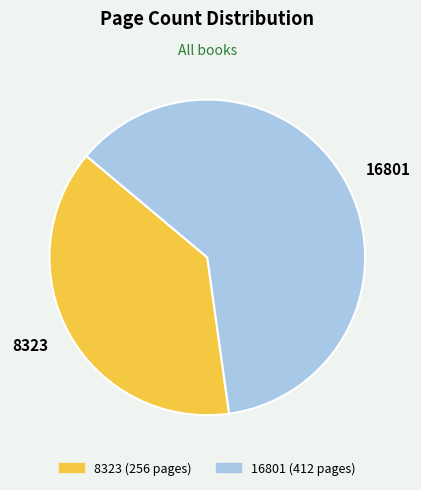

Approximately how many times larger is the value at 16801 compared to 8323?

1.6